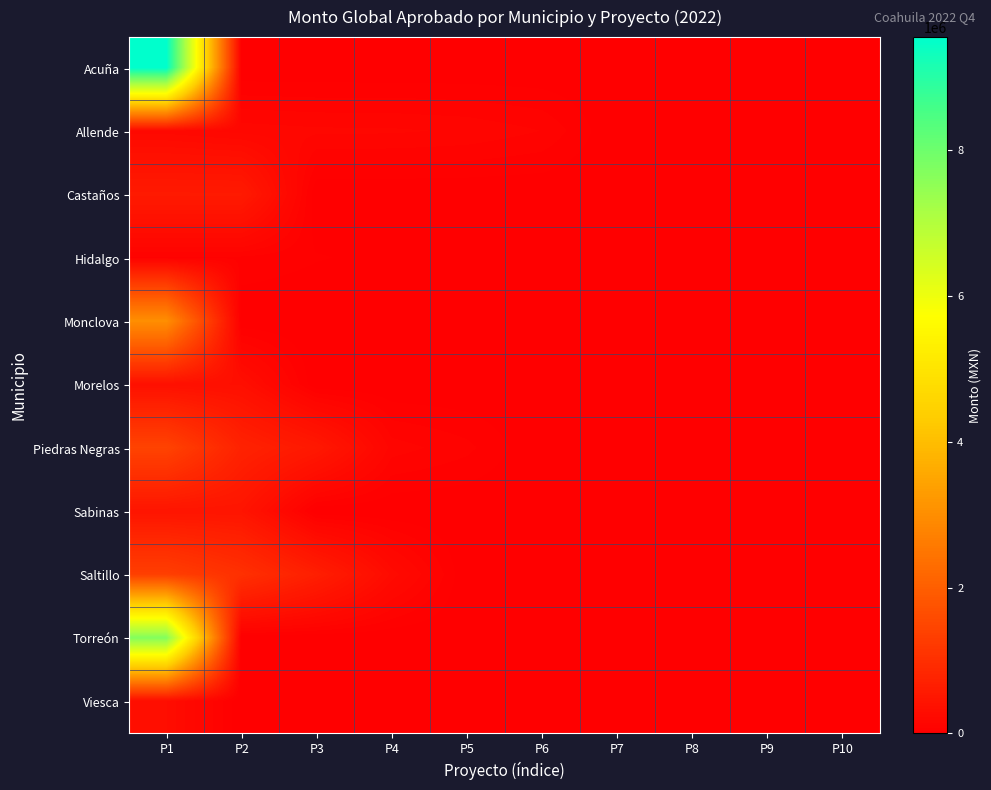

Which series has the widest spread of values?

Acuña